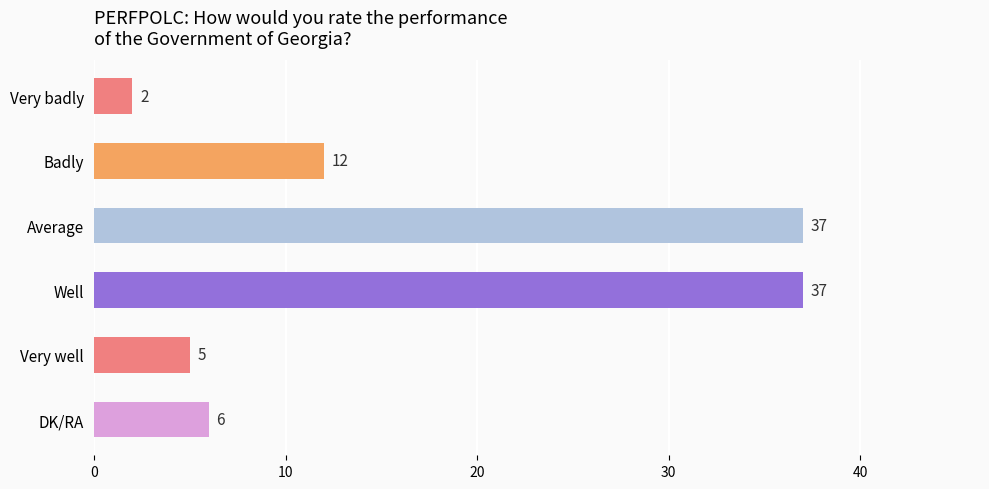

What is the change in value from Very badly to Well?

+35